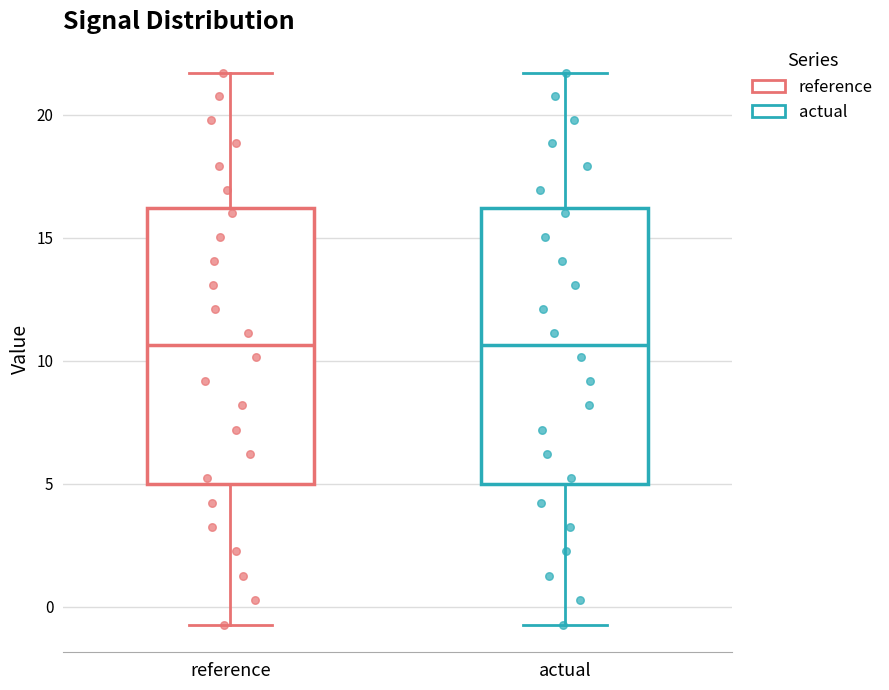

Reading left to right, read every box against the y-axis: the position of its median line, the range the box covers, and the ends of its whiskers. The values are not printed on the chart, so give them approximately, as read against the axis.

reference: median 10.5, box 5.0 to 16.0, whiskers -0.5 to 21.5
actual: median 10.5, box 5.0 to 16.0, whiskers -0.5 to 21.5